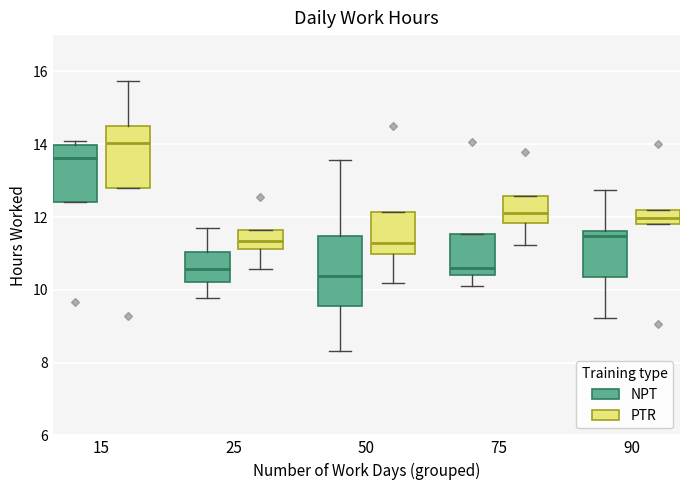

Reading left to right, read every box against the y-axis: the position of its median line, the range the box covers, and the ends of its whiskers. The values are not printed on the chart, so give them approximately, as read against the axis.

15 (NPT): median 13.6, box 12.4 to 14.0, whiskers 12.4 to 14.0 (just above the box's upper edge)
15 (PTR): median 14.0, box 12.8 to 14.6, whiskers 12.8 to 15.8
25 (NPT): median 10.6, box 10.2 to 11.0, whiskers 9.8 to 11.8
25 (PTR): median 11.4, box 11.2 to 11.6, whiskers 10.6 to 11.6
50 (NPT): median 10.4, box 9.6 to 11.4, whiskers 8.4 to 13.6
50 (PTR): median 11.2, box 11.0 to 12.2, whiskers 10.2 to 12.2
75 (NPT): median 10.6, box 10.4 to 11.6, whiskers 10.2 to 11.6
75 (PTR): median 12.2, box 11.8 to 12.6, whiskers 11.2 to 12.6
90 (NPT): median 11.4, box 10.4 to 11.6, whiskers 9.2 to 12.8
90 (PTR): median 12.0, box 11.8 to 12.2, whiskers 11.8 to 12.2